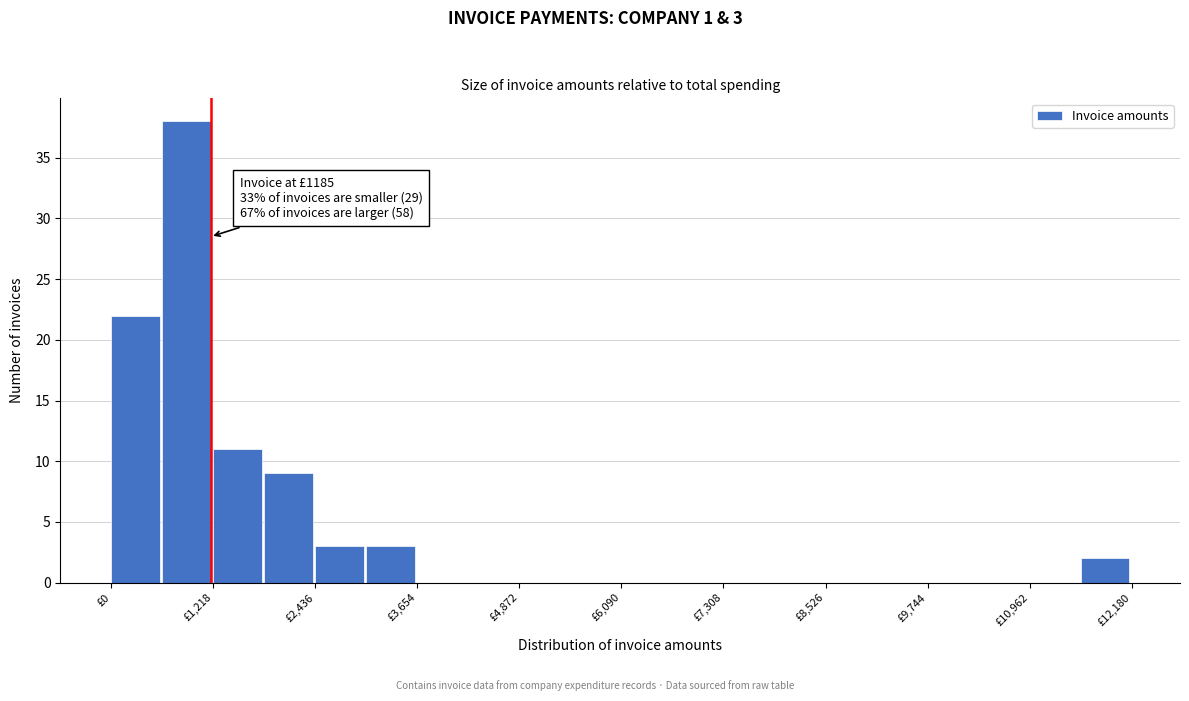

Read against the x-axis, roughly where is the centre of the tallest bar?

800